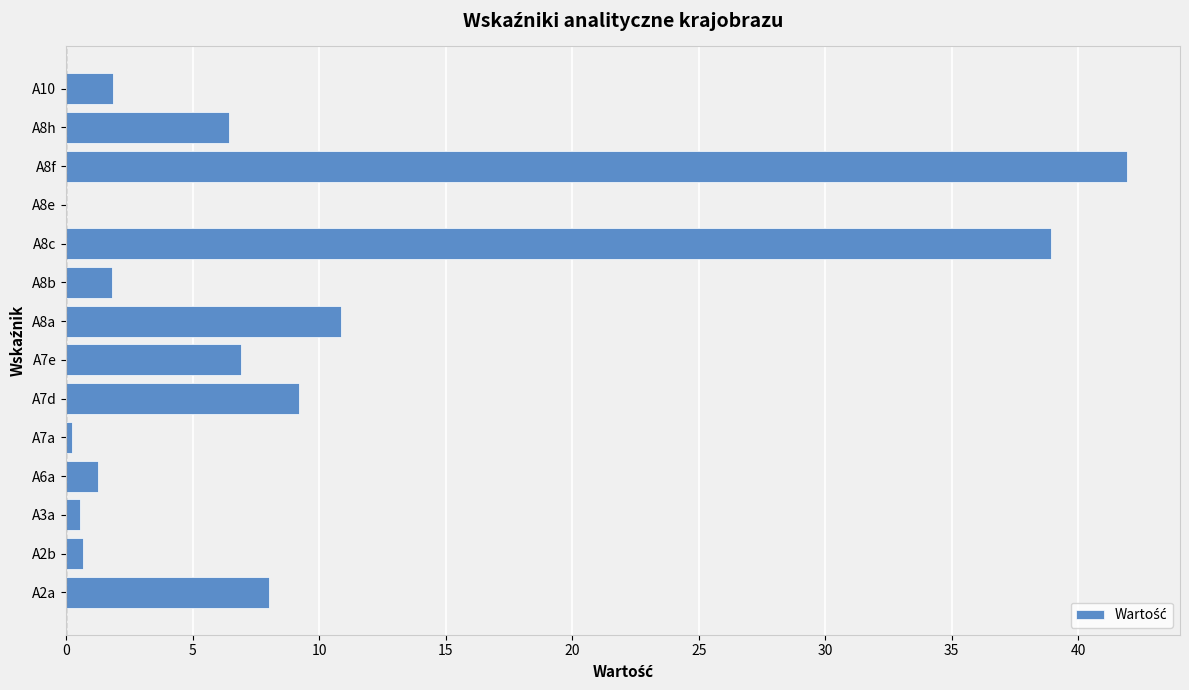

Which label corresponds to the largest value in the chart?

A8f